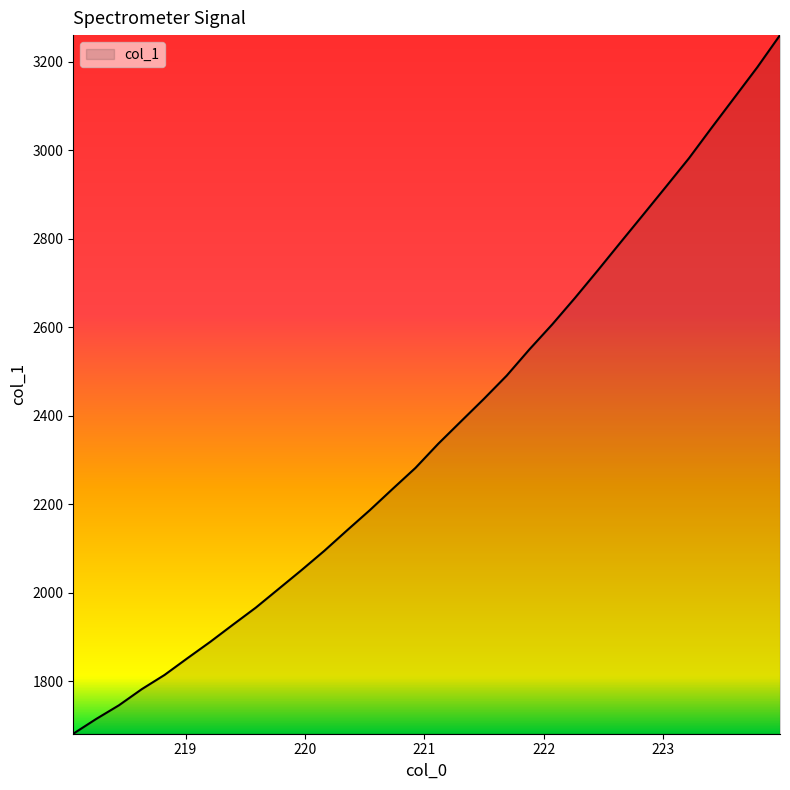

What is the maximum value shown in the chart?

3260.3